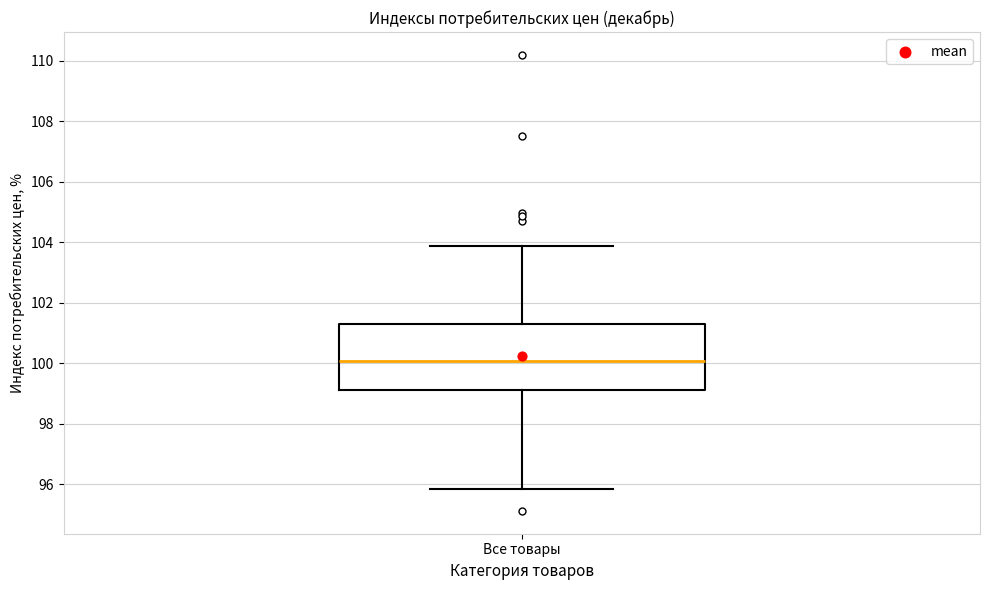

Transcribe this box plot: give where the median line is, the range the box spans, and where the two whiskers end, as read against the y-axis. The values are not printed on the chart, so give them approximately, as read against the axis.

median 100.0, box 99.2 to 101.2, whiskers 95.8 to 103.8